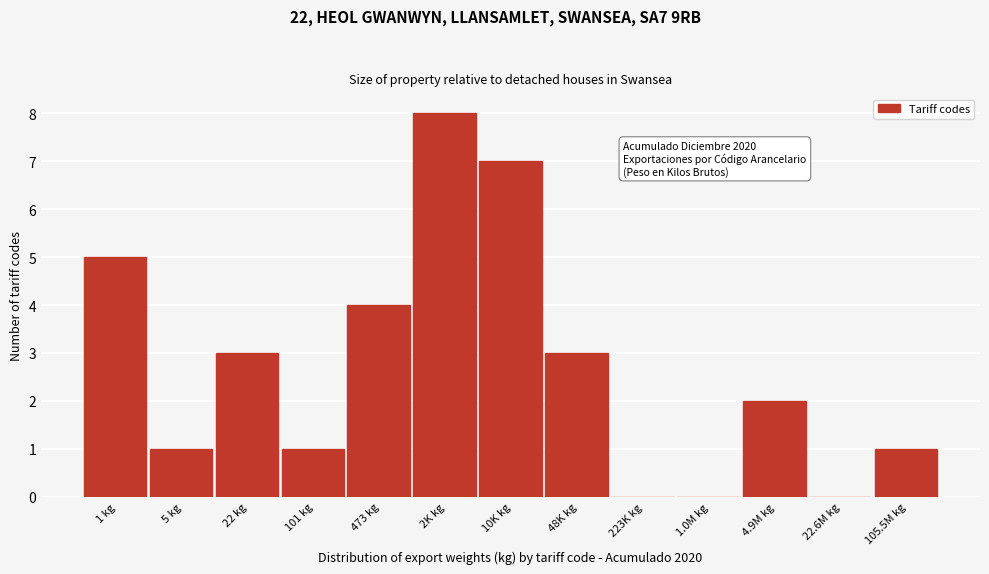

Reading left to right, what are all the values shown in this chart?

1 kg=5	5 kg=1	22 kg=3	101 kg=1	473 kg=4	2K kg=8	10K kg=7	48K kg=3	223K kg=0	1.0M kg=0	4.9M kg=2	22.6M kg=0	105.5M kg=1